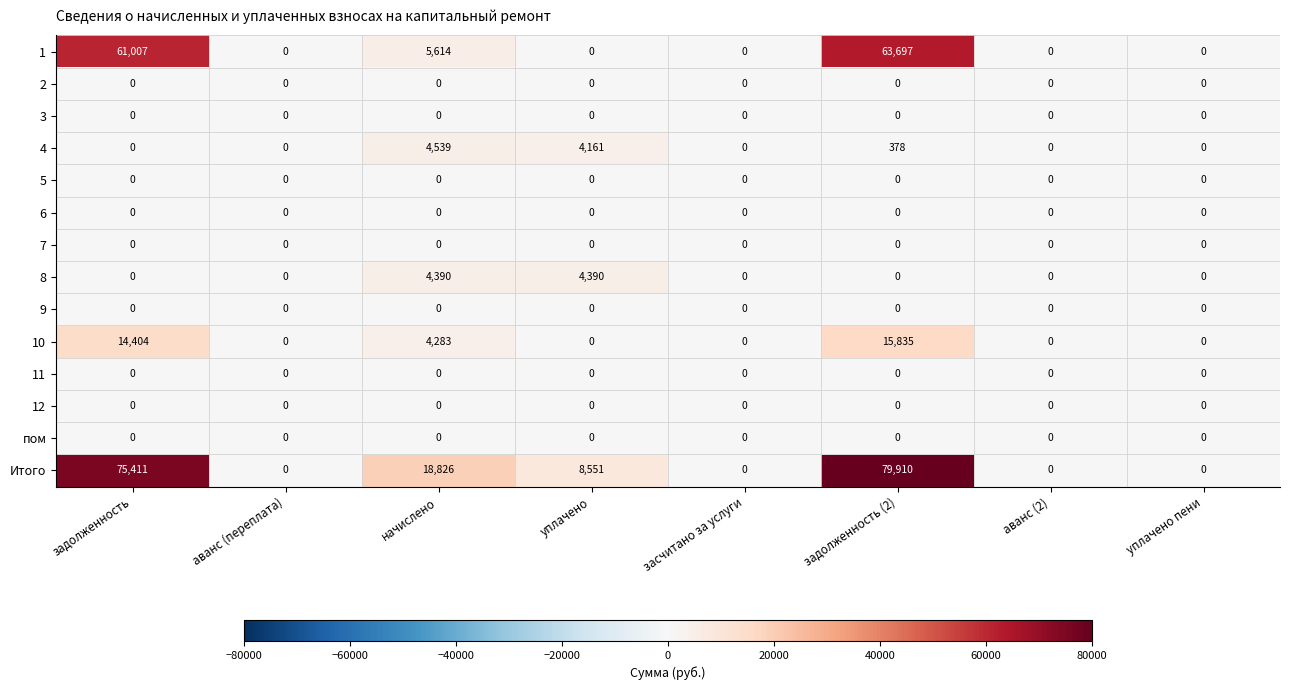

Which category has the highest value across all series?

задолженность (2)